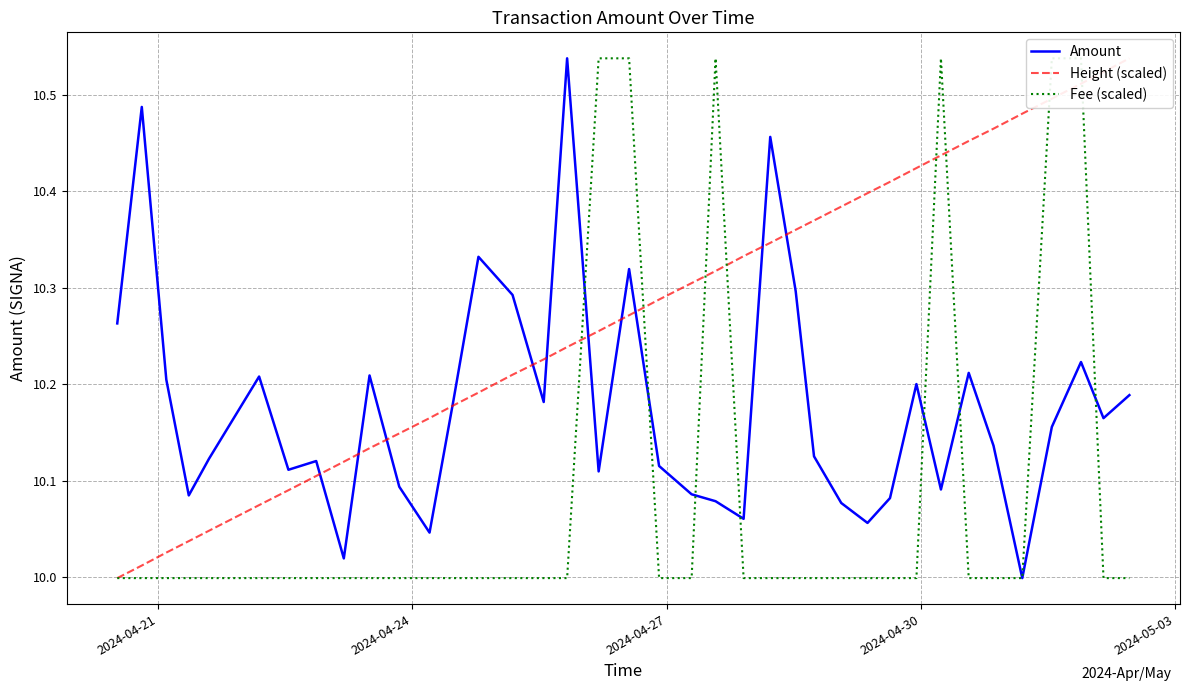

Is the value of Amount at 7 greater than the value of Fee (scaled) at 30?

No